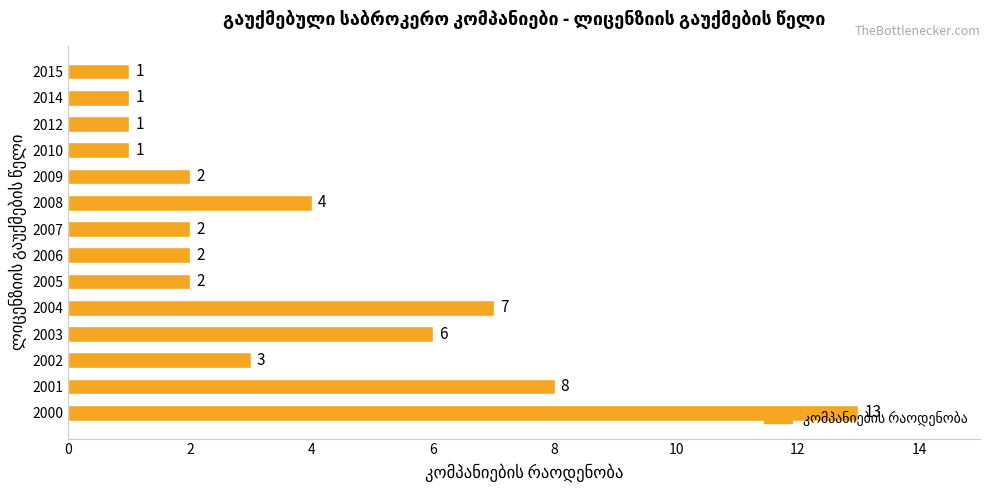

How many distinct data groups are displayed?

1